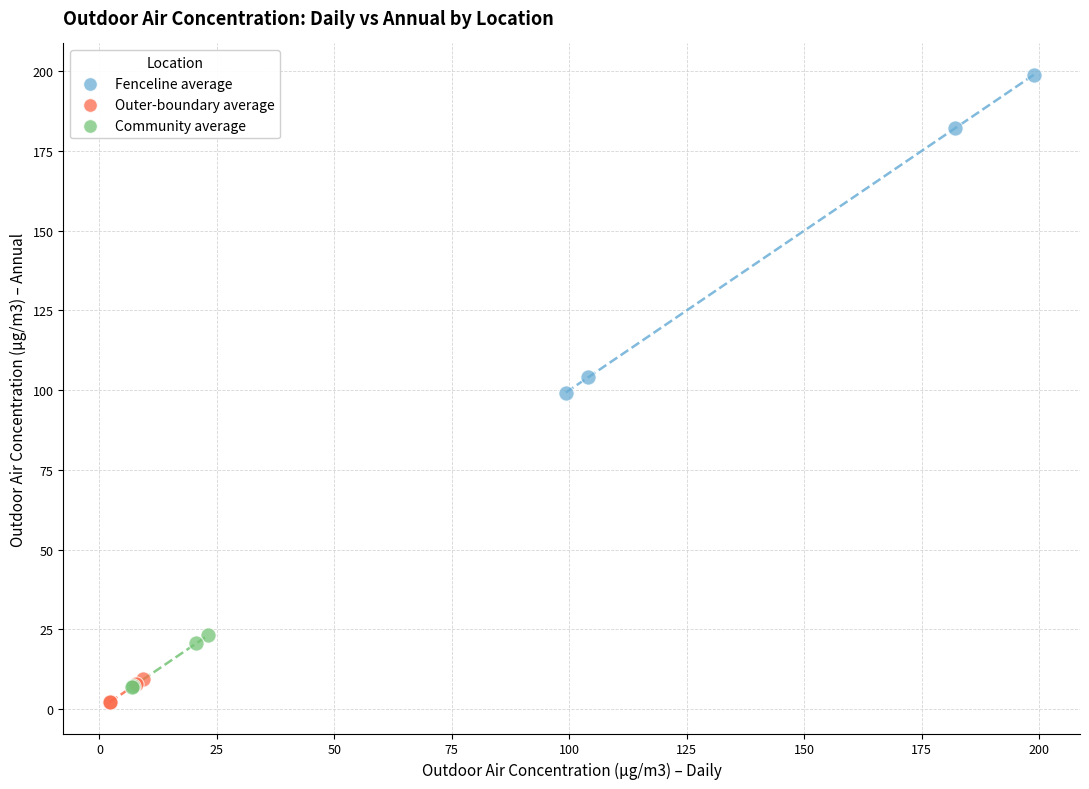

Which series has the largest Y range (max minus min)?

Fenceline average